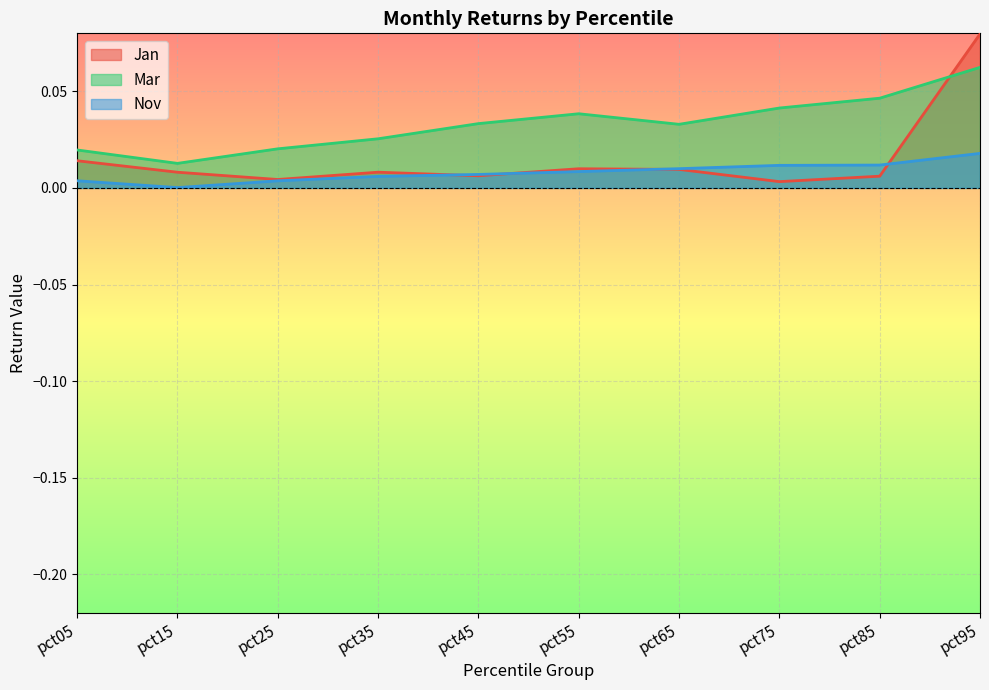

True or false: Nov and Mar cross at least once.

False